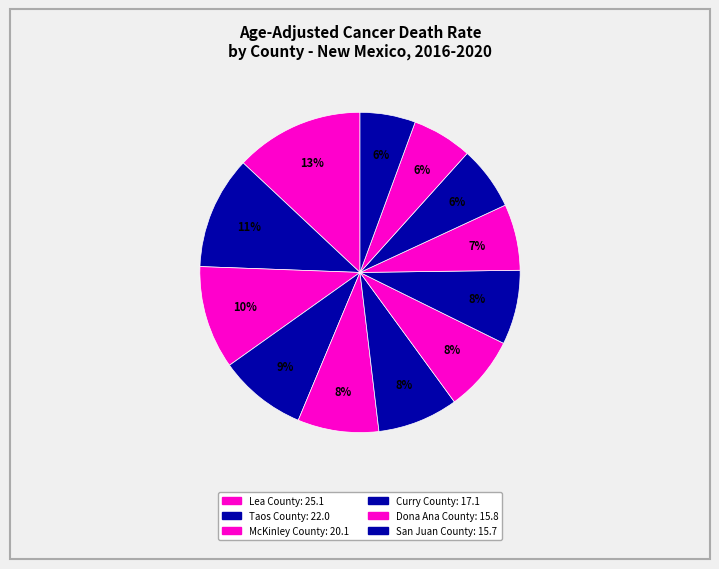

How many segments does this pie chart have?

12